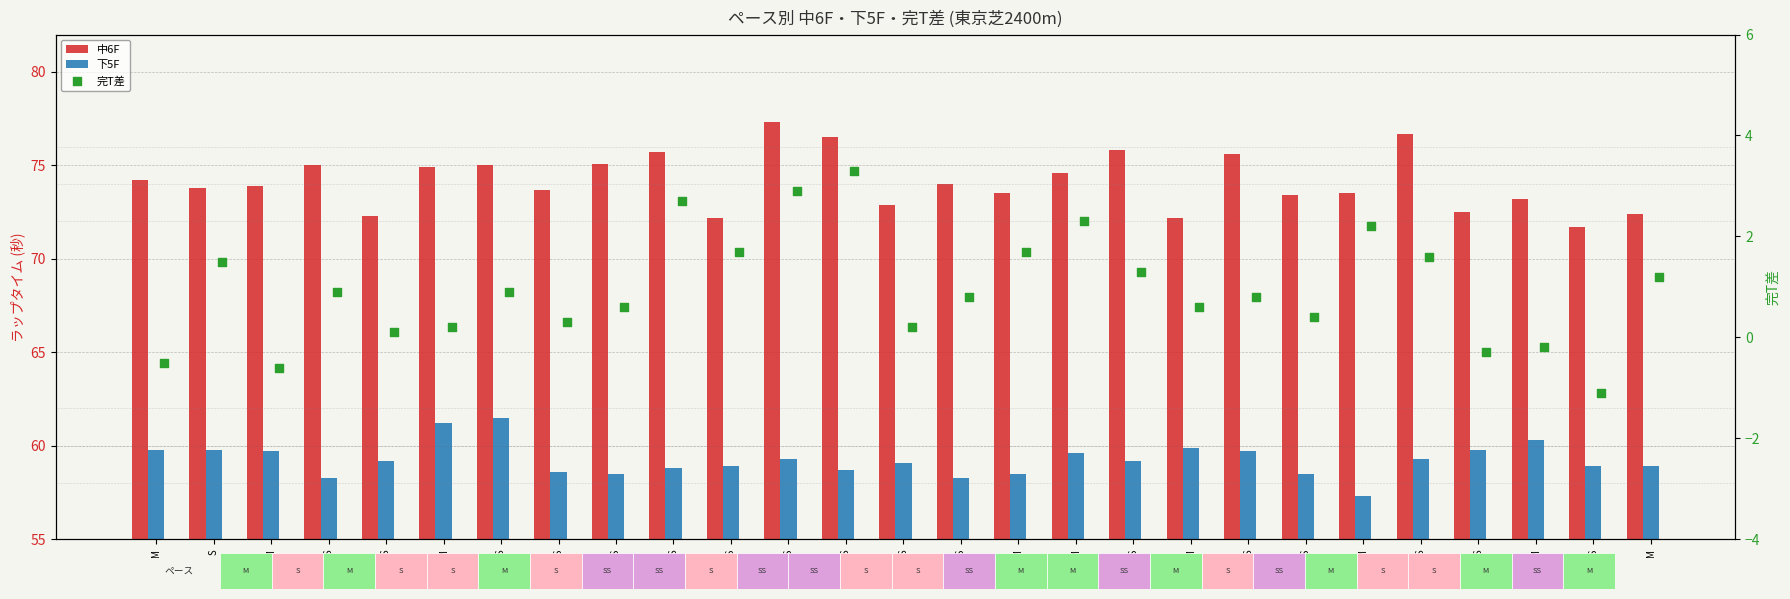

Which series reaches the minimum Y coordinate?

完T差